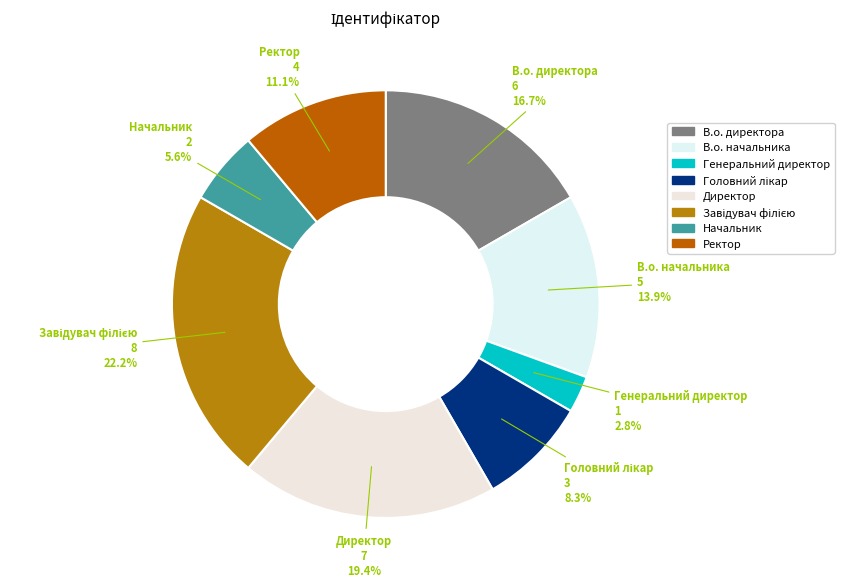

Does В.о. начальника represent more than half of the total?

No